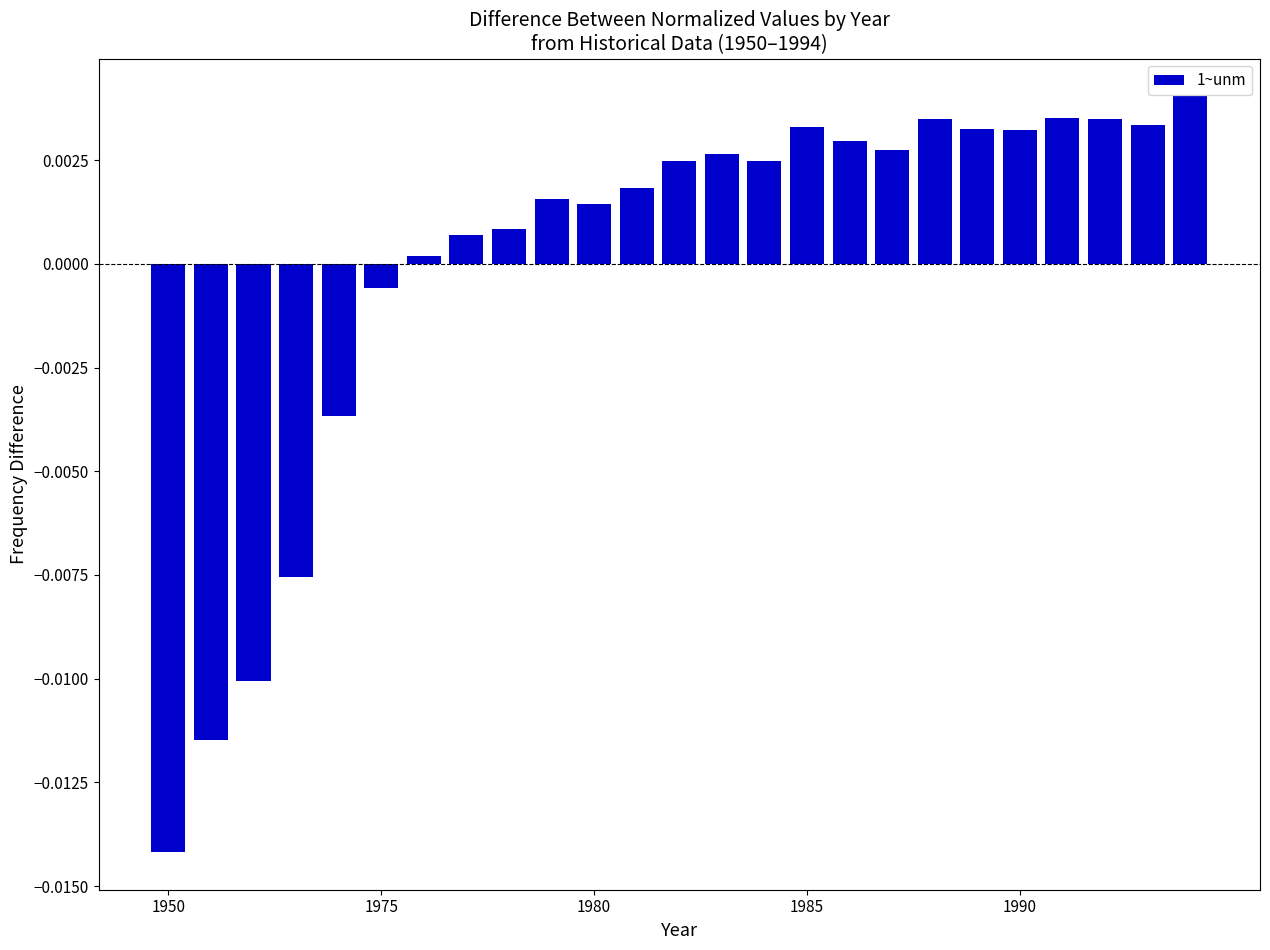

Are the bars grouped side by side (vs. stacked)?

No